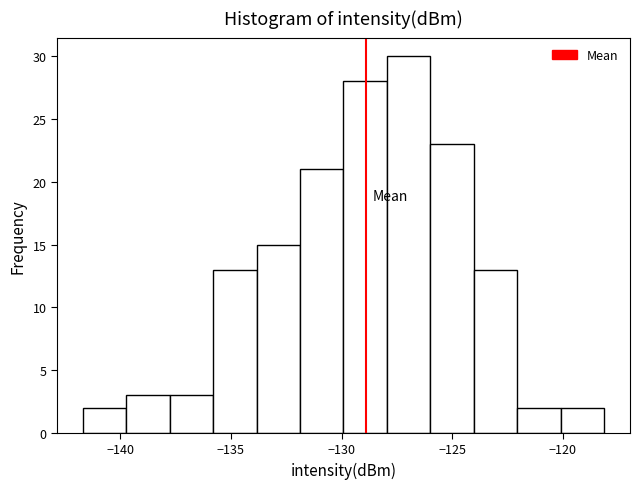

Around what value on the x-axis is the tallest bar? Give the approximate position of its centre, as read against the axis.

-127.0